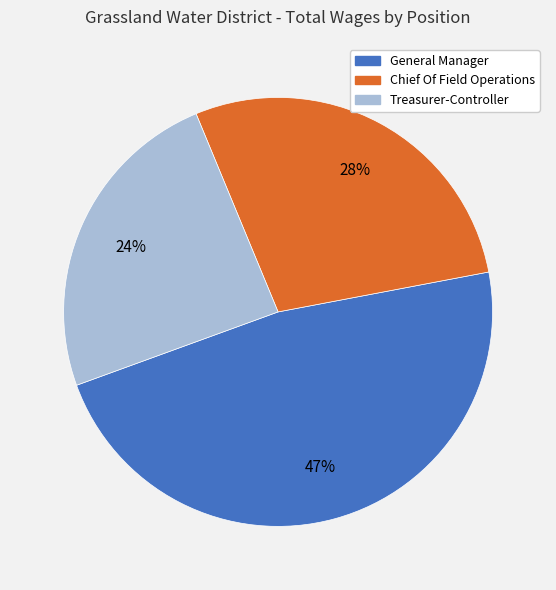

To the nearest percent, what portion does General Manager represent?

47%